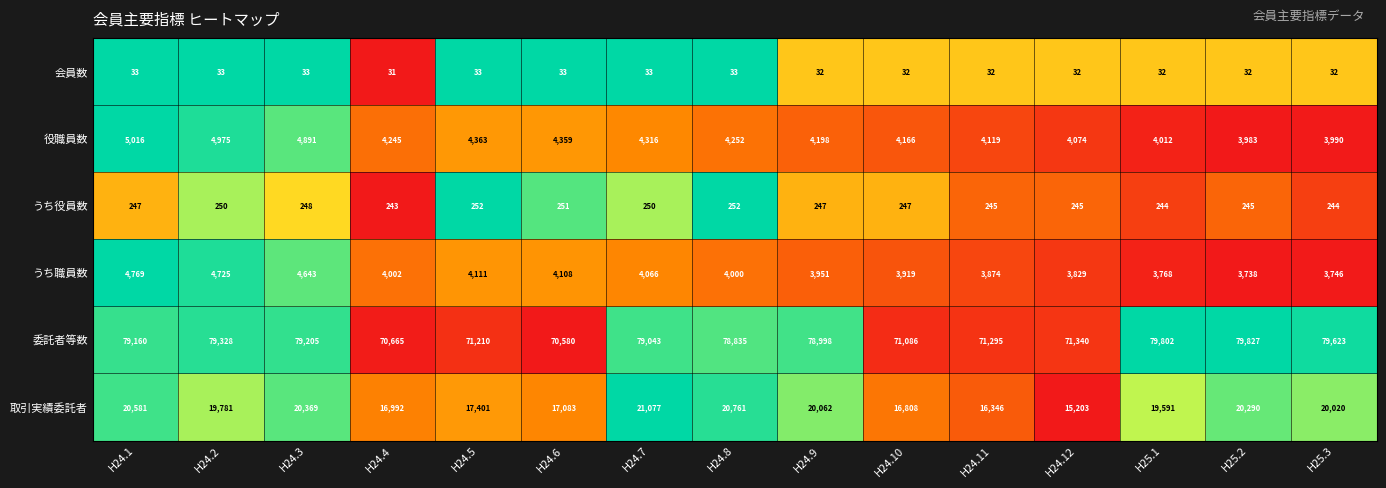

Which series has the widest spread of values?

委託者等数